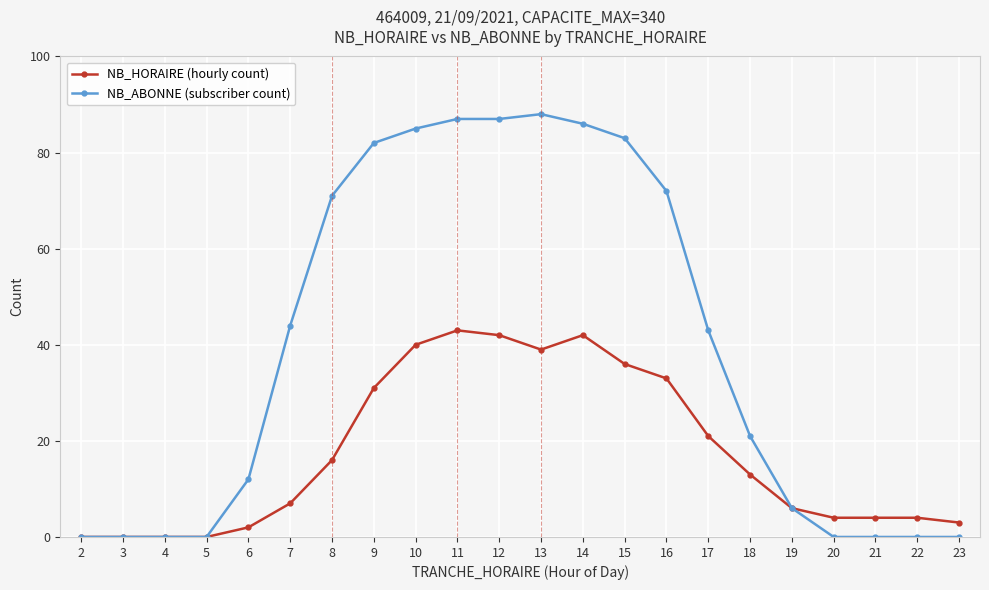

Rank the series by their maximum value, from highest to lowest.

NB_ABONNE (subscriber count), NB_HORAIRE (hourly count)